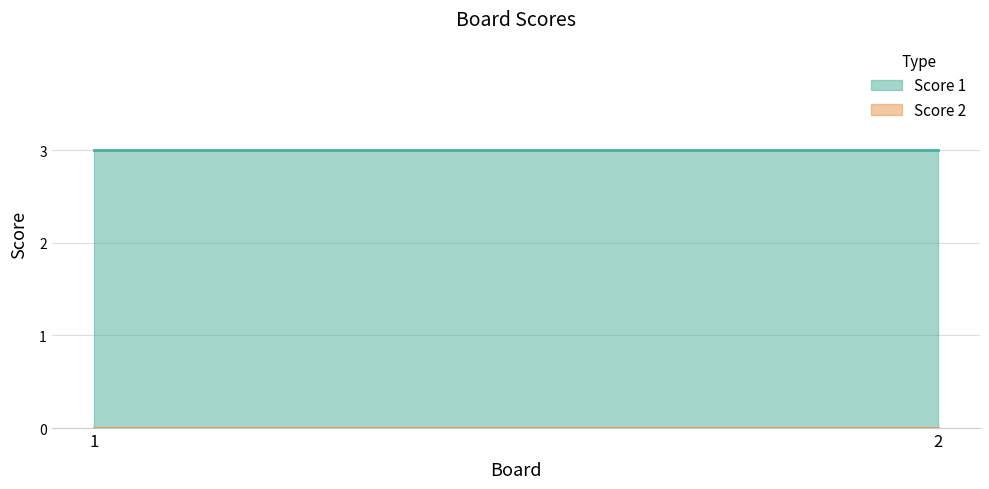

Which series has the largest total across all categories?

Score 1